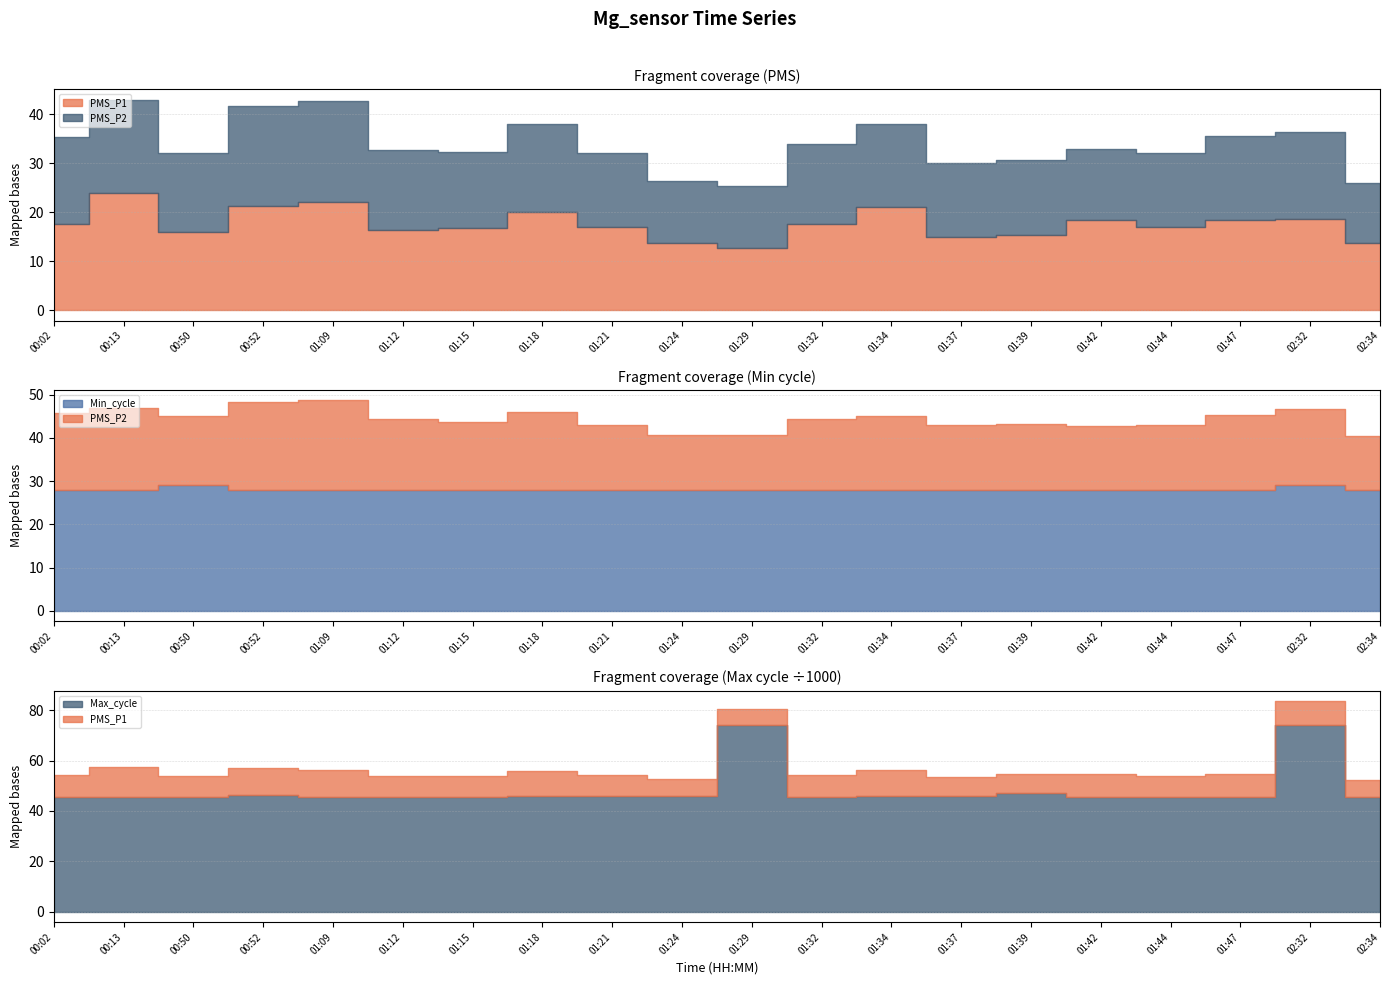

Reading right to left, what are all the values shown in this chart?

PMS_P1: 02:34=13.7	02:32=18.7	01:47=18.3	01:44=17.0	01:42=18.3	01:39=15.3	01:37=15.0	01:34=21.0	01:32=17.7	01:29=12.7	01:24=13.7	01:21=17.0	01:18=20.0	01:15=16.7	01:12=16.3	01:09=22.0	00:52=21.3	00:50=16.0	00:13=24.0	00:02=17.7
PMS_P2: 02:34=12.3	02:32=17.7	01:47=17.3	01:44=15.0	01:42=14.7	01:39=15.3	01:37=15.0	01:34=17.0	01:32=16.3	01:29=12.7	01:24=12.7	01:21=15.0	01:18=18.0	01:15=15.7	01:12=16.3	01:09=20.7	00:52=20.3	00:50=16.0	00:13=19.0	00:02=17.7
Min_cycle: 02:34=28.0	02:32=29.0	01:47=28.0	01:44=28.0	01:42=28.0	01:39=28.0	01:37=28.0	01:34=28.0	01:32=28.0	01:29=28.0	01:24=28.0	01:21=28.0	01:18=28.0	01:15=28.0	01:12=28.0	01:09=28.0	00:52=28.0	00:50=29.0	00:13=28.0	00:02=28.0
Max_cycle: 02:34=45465.0	02:32=74243.0	01:47=45543.0	01:44=45534.0	01:42=45429.0	01:39=47196.0	01:37=45835.0	01:34=45829.0	01:32=45505.0	01:29=74051.0	01:24=45829.0	01:21=45872.0	01:18=45941.0	01:15=45674.0	01:12=45553.0	01:09=45400.0	00:52=46345.0	00:50=45717.0	00:13=45479.0	00:02=45442.0